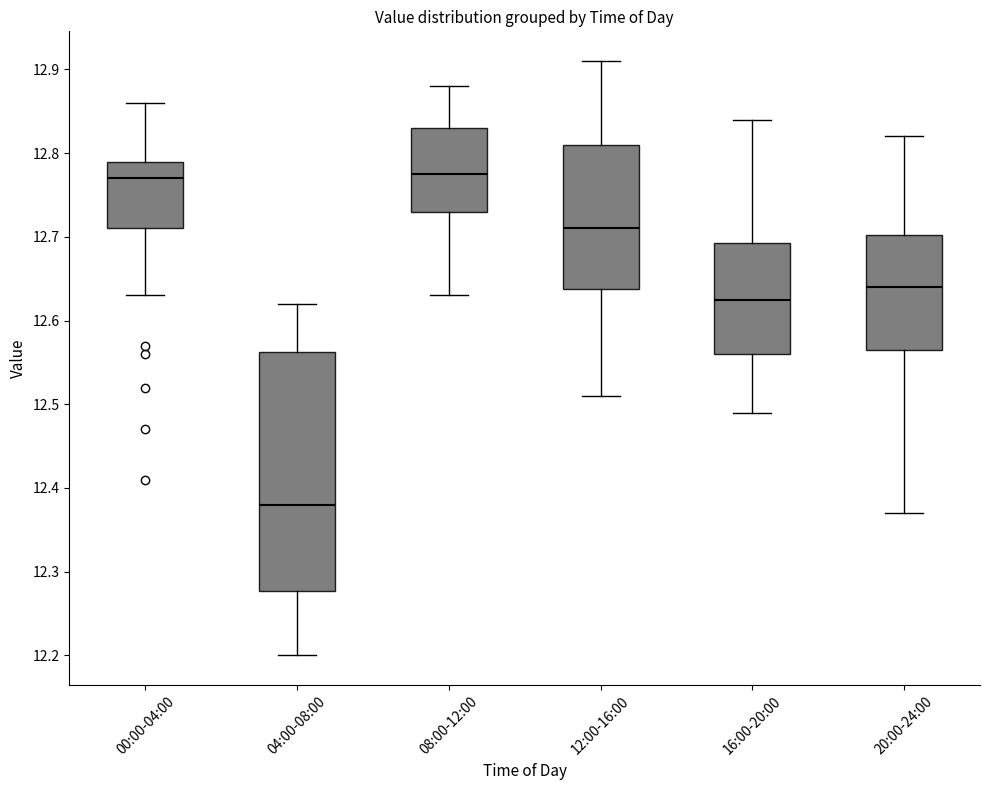

Reading left to right, read every box against the y-axis: the position of its median line, the range the box covers, and the ends of its whiskers. The values are not printed on the chart, so give them approximately, as read against the axis.

00:00-04:00: median 12.77, box 12.71 to 12.79, whiskers 12.63 to 12.86
04:00-08:00: median 12.38, box 12.28 to 12.56, whiskers 12.20 to 12.62
08:00-12:00: median 12.78, box 12.73 to 12.83, whiskers 12.63 to 12.88
12:00-16:00: median 12.71, box 12.64 to 12.81, whiskers 12.51 to 12.91
16:00-20:00: median 12.63, box 12.56 to 12.69, whiskers 12.49 to 12.84
20:00-24:00: median 12.64, box 12.57 to 12.70, whiskers 12.37 to 12.82